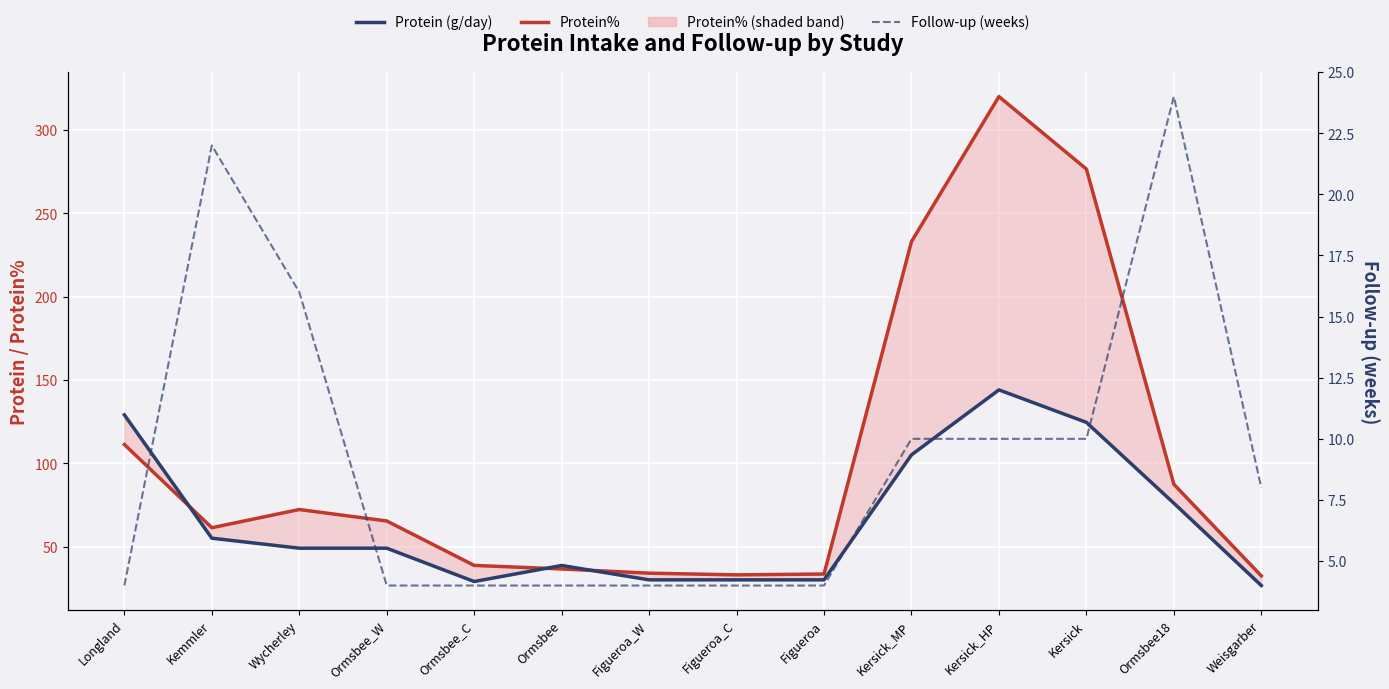

What is the total value across all series at Figueroa_C?

67.0